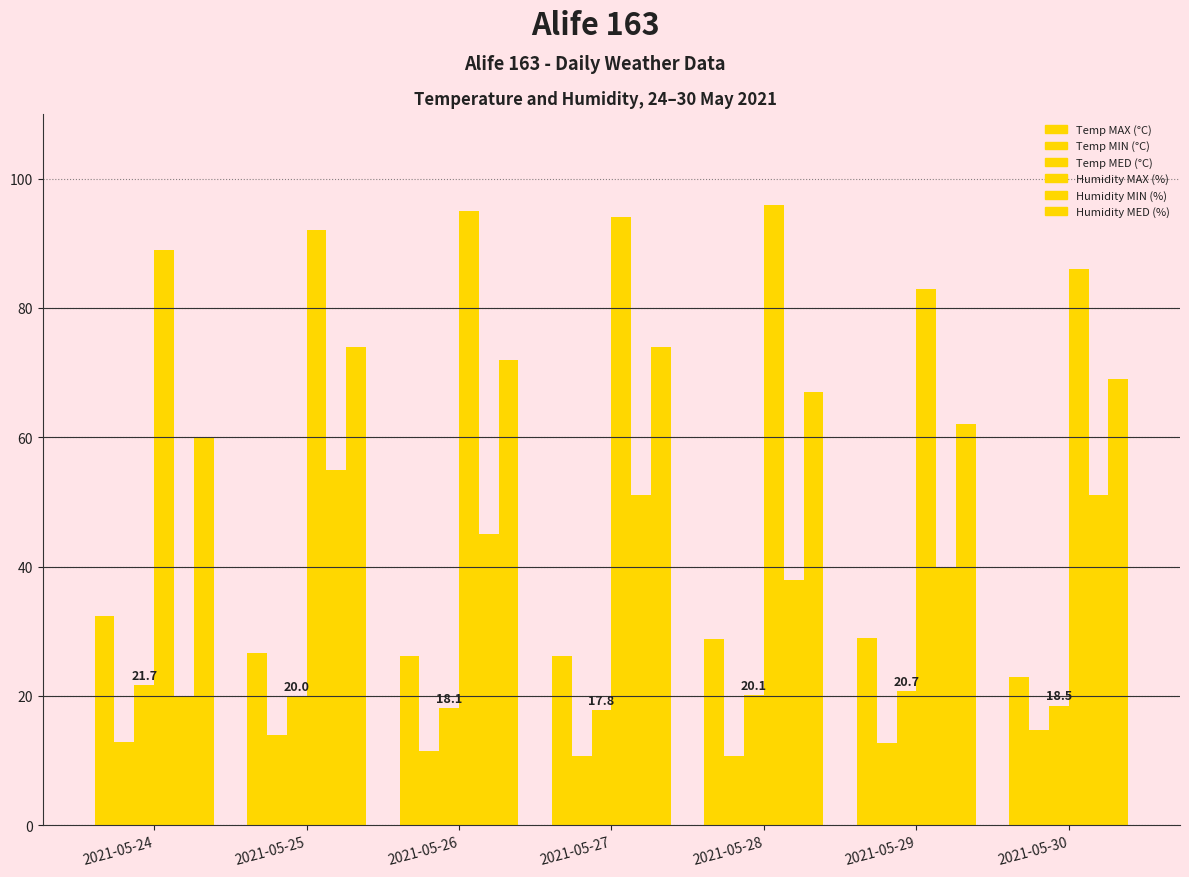

Are the bars grouped side by side (vs. stacked)?

Yes